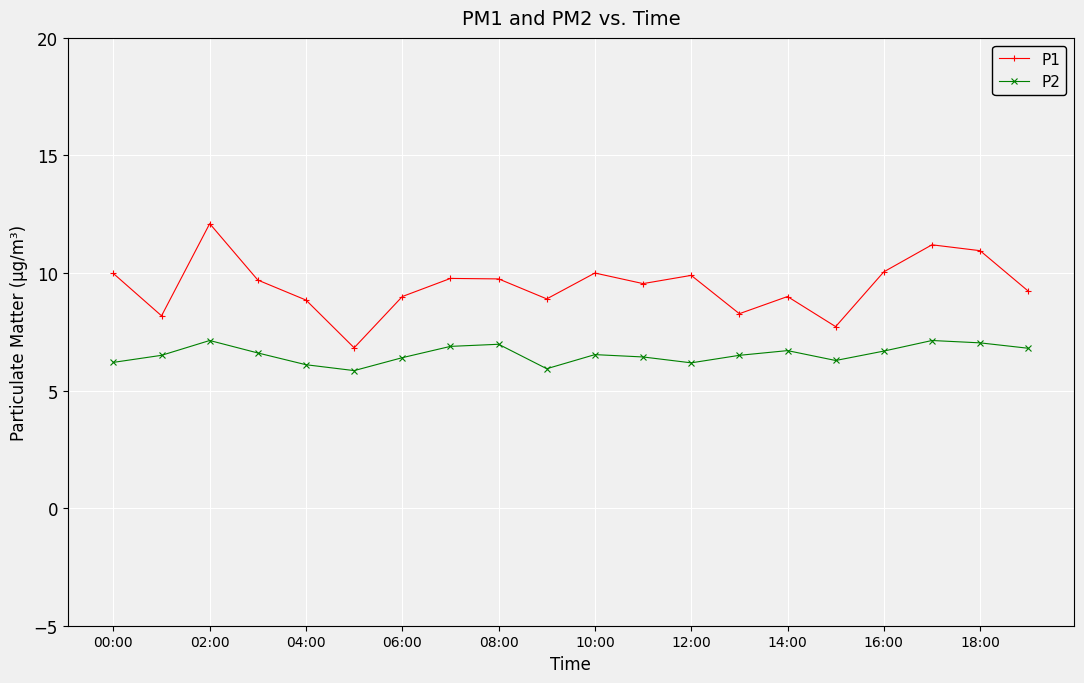

Which series has the widest spread of values?

P1